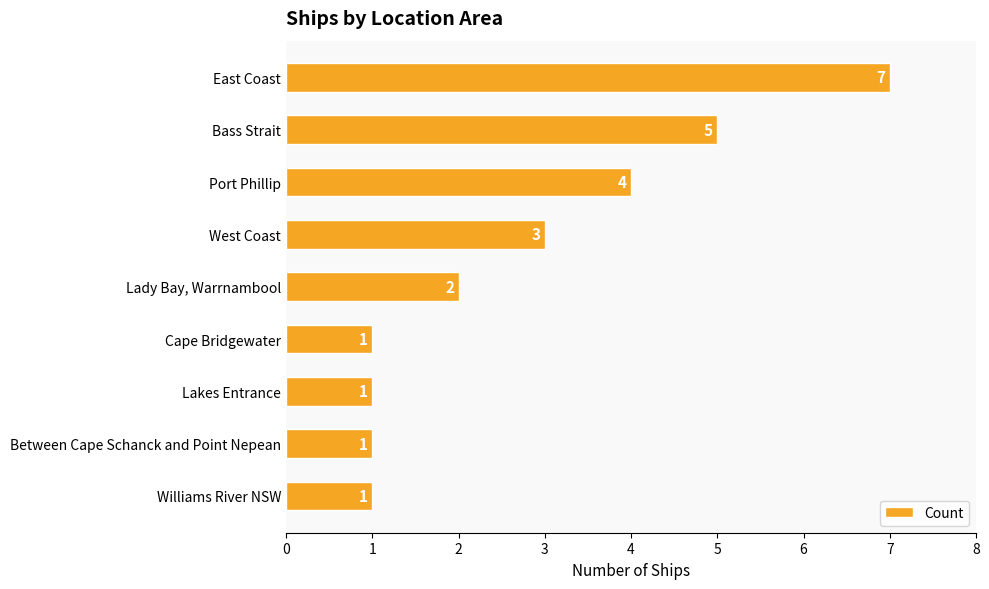

Approximately how many times larger is the value at West Coast compared to Cape Bridgewater?

3.0